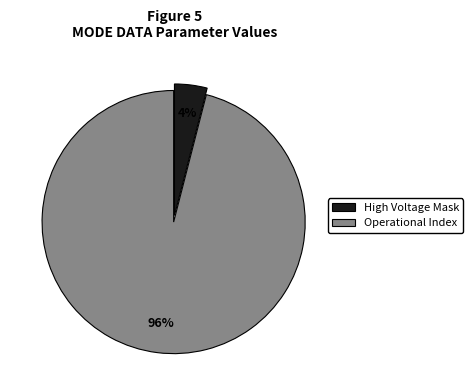

Is there a majority slice in this chart?

Yes